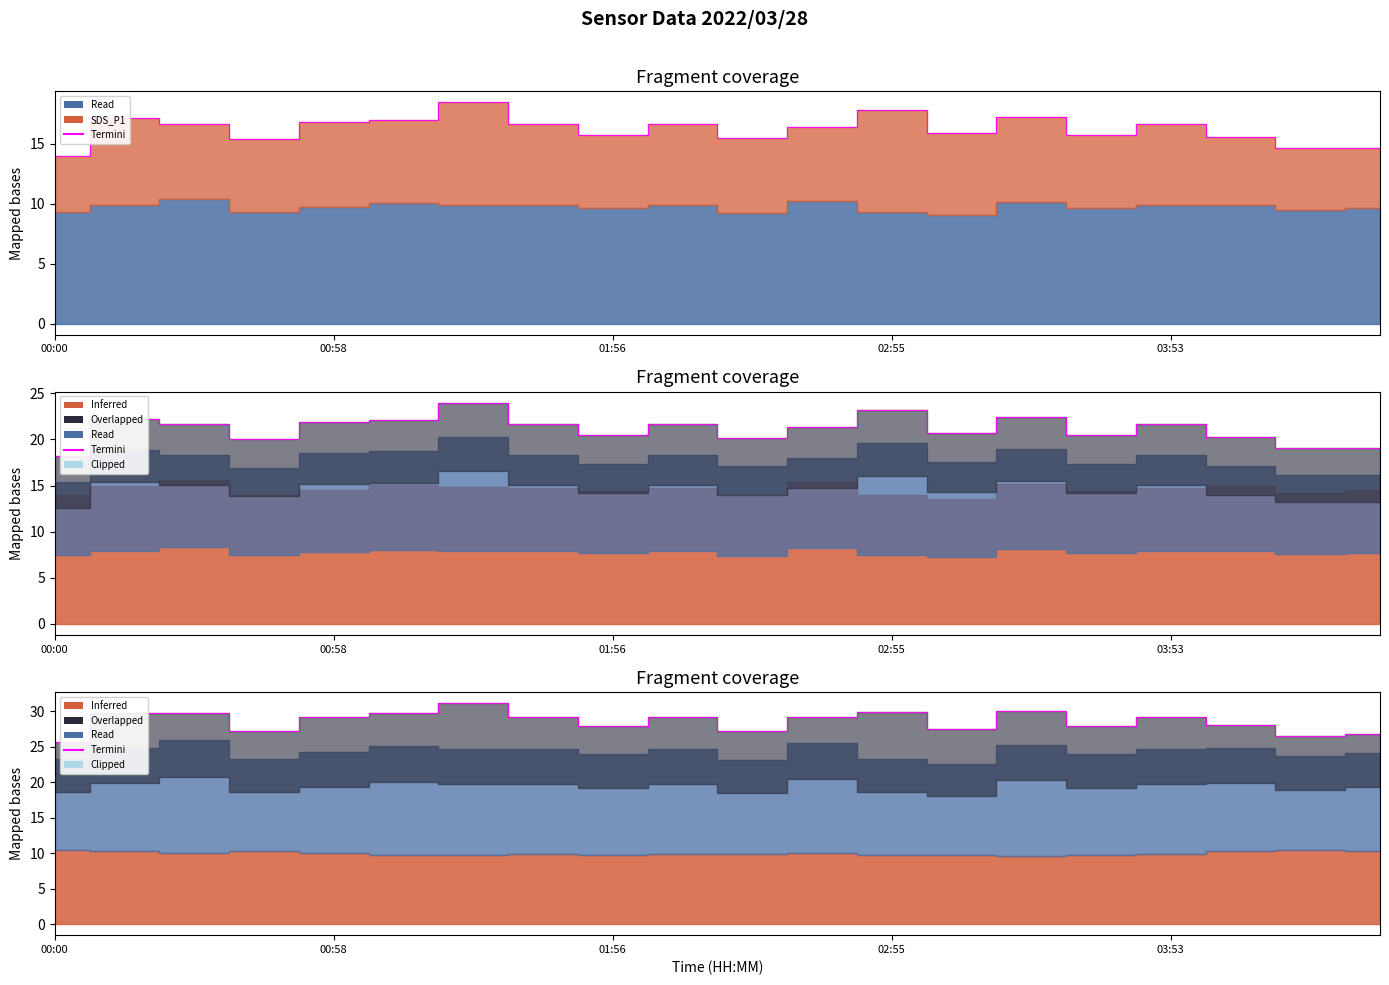

Approximately how many times larger is the value at 01:56 compared to 03:53?

1.0